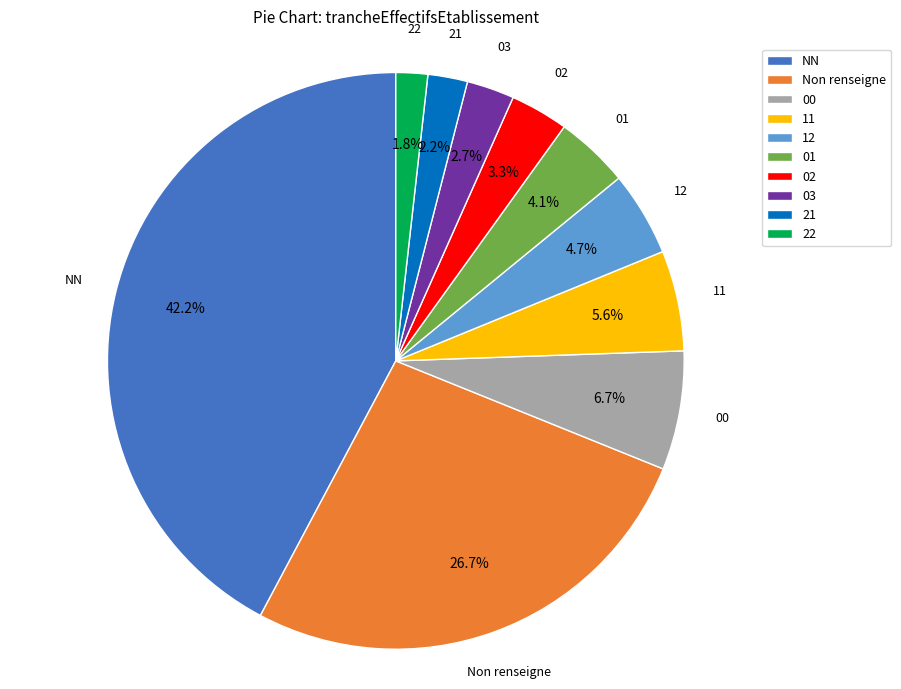

Which category has the biggest portion of the pie?

NN